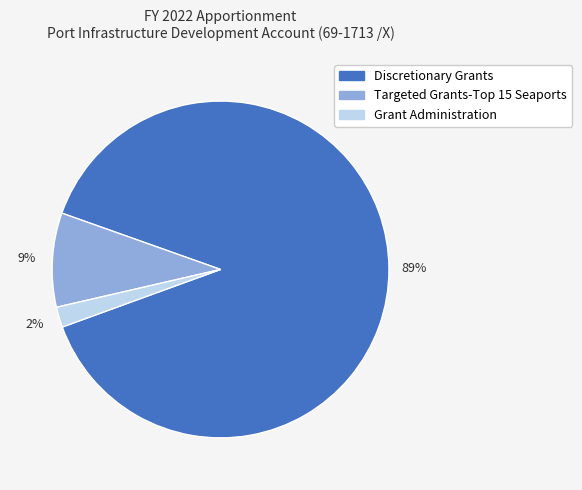

How many slices are in this pie chart?

3